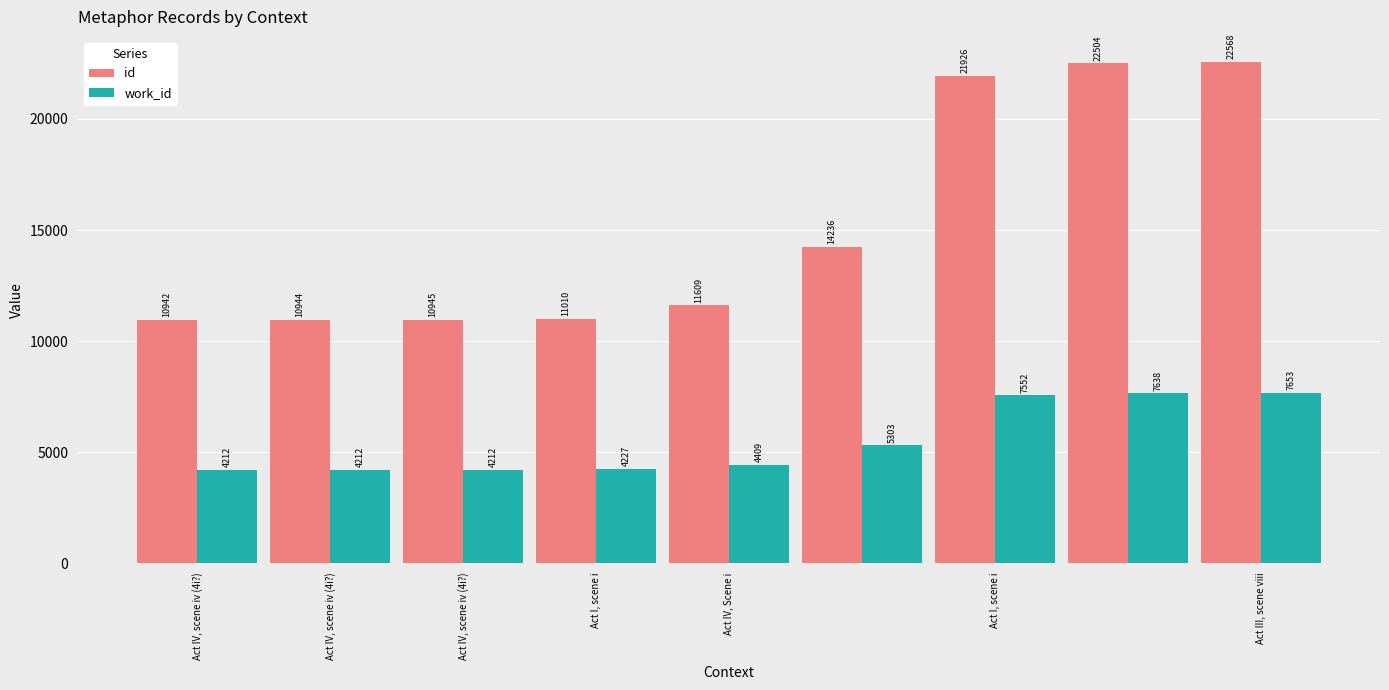

How many values in the id series are below 11609?

4